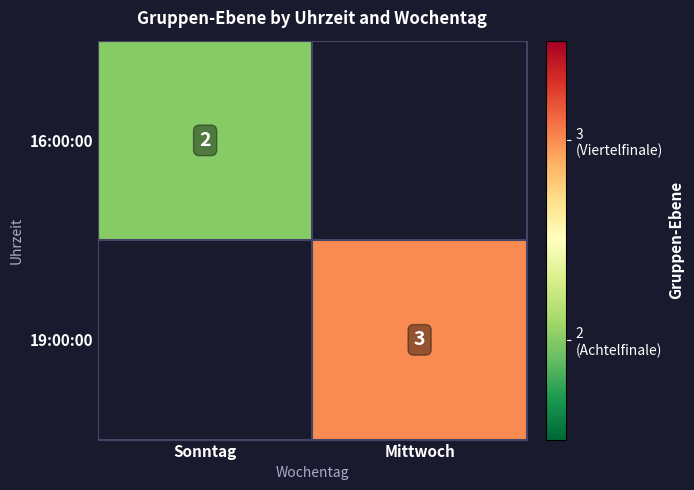

Between Sonntag and Mittwoch, which is larger?

Mittwoch